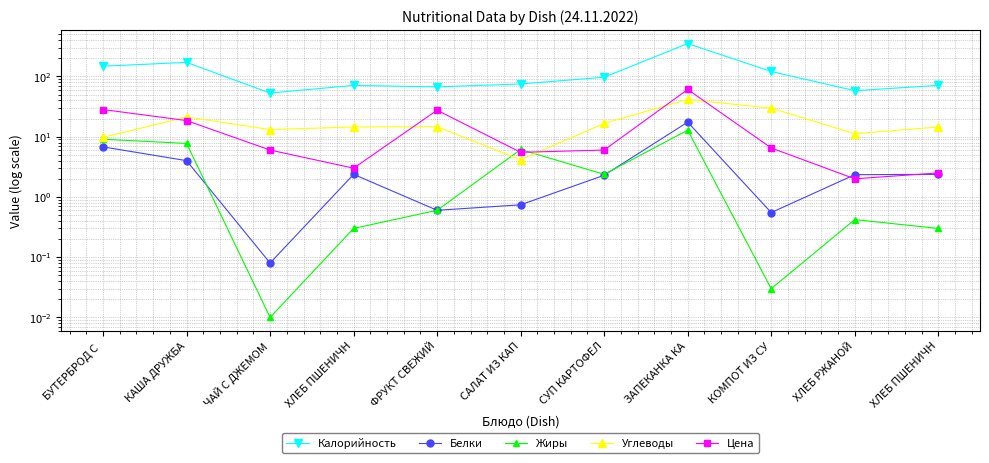

At ЧАЙ С ДЖЕМОМ, list the series in order from smallest to largest.

Жиры, Белки, Цена, Углеводы, Калорийность